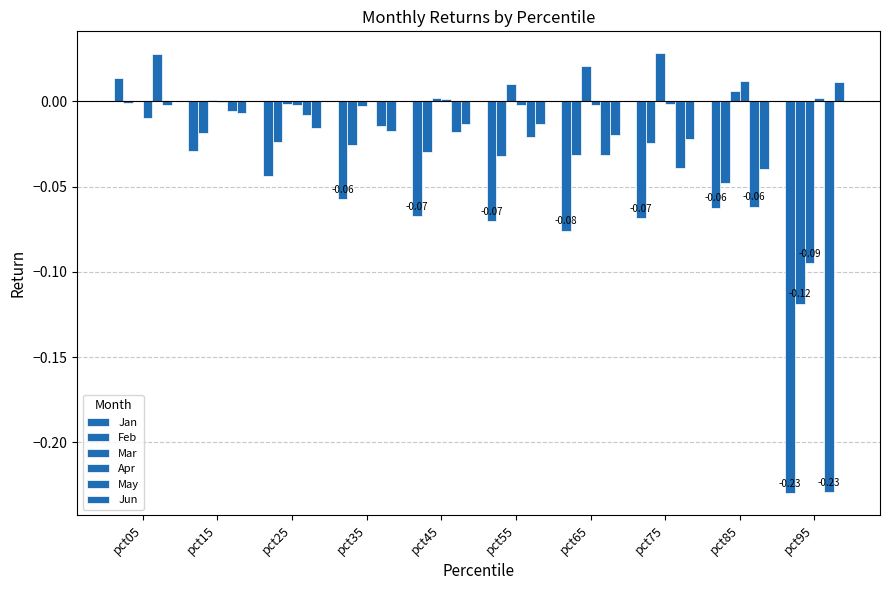

Which series has the largest total across all categories?

Apr